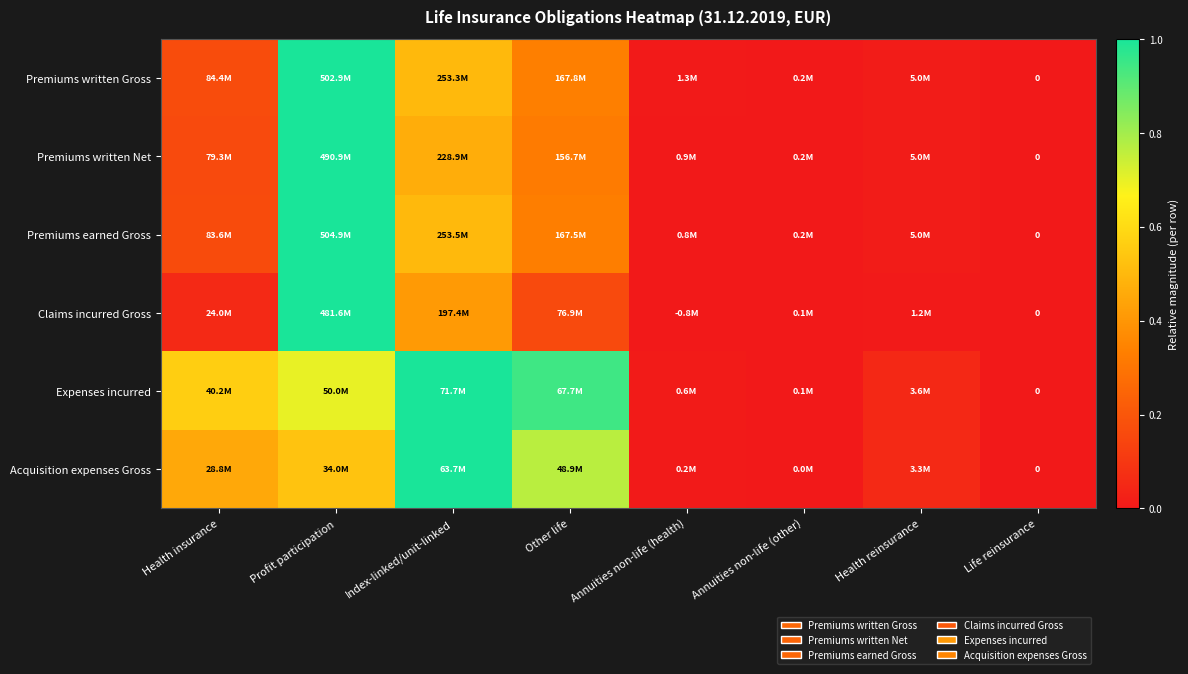

Is it true that Acquisition expenses Gross equals 0.7 at Profit participation?

False